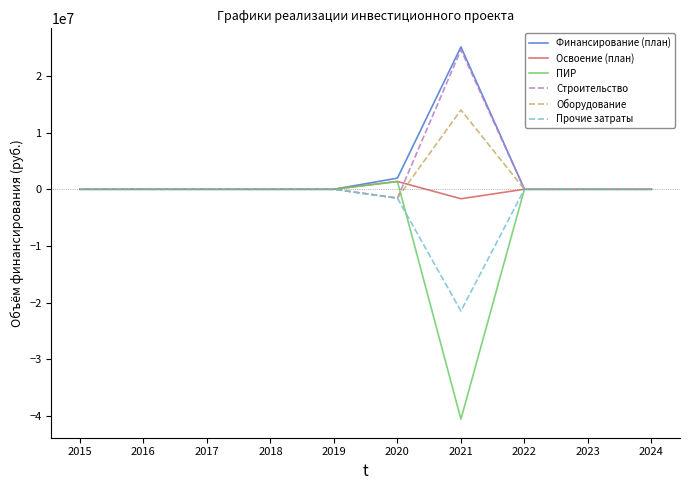

Which series has the widest spread of values?

ПИР